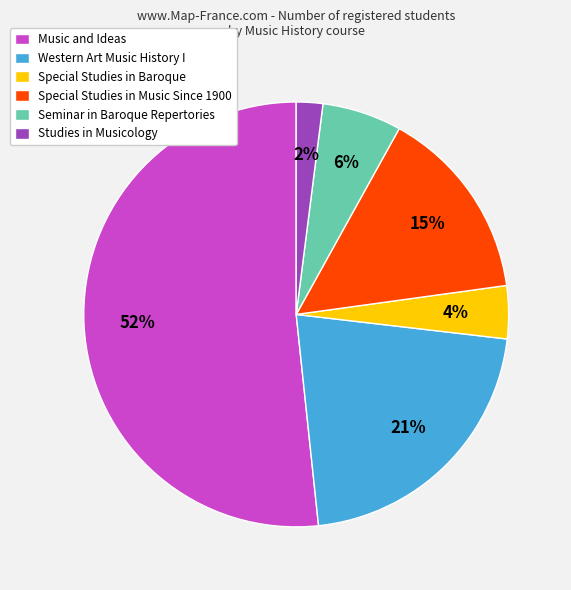

To the nearest percent, what percentage of the pie is Studies in Musicology?

2%